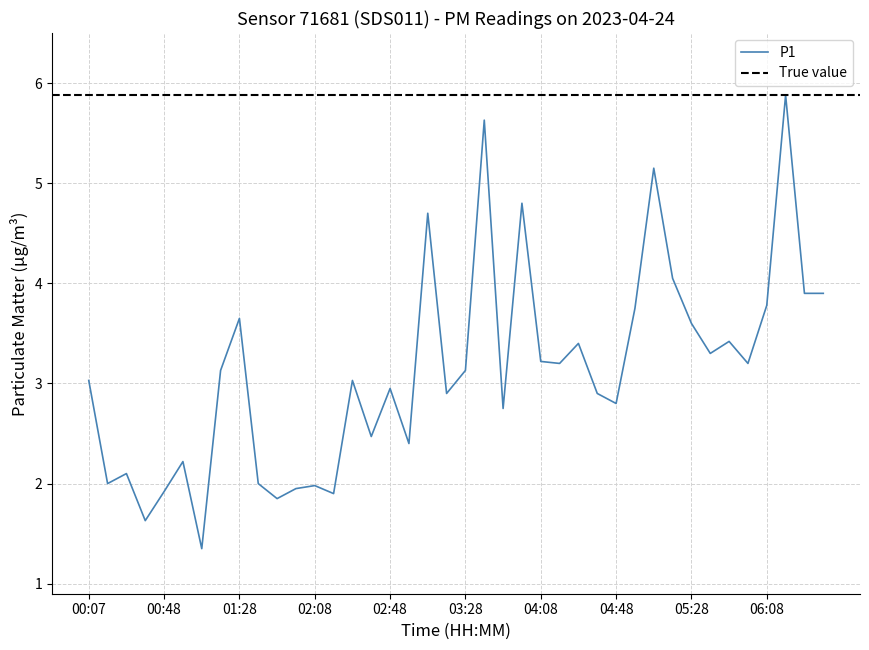

Count the number of values greater than 3.

22